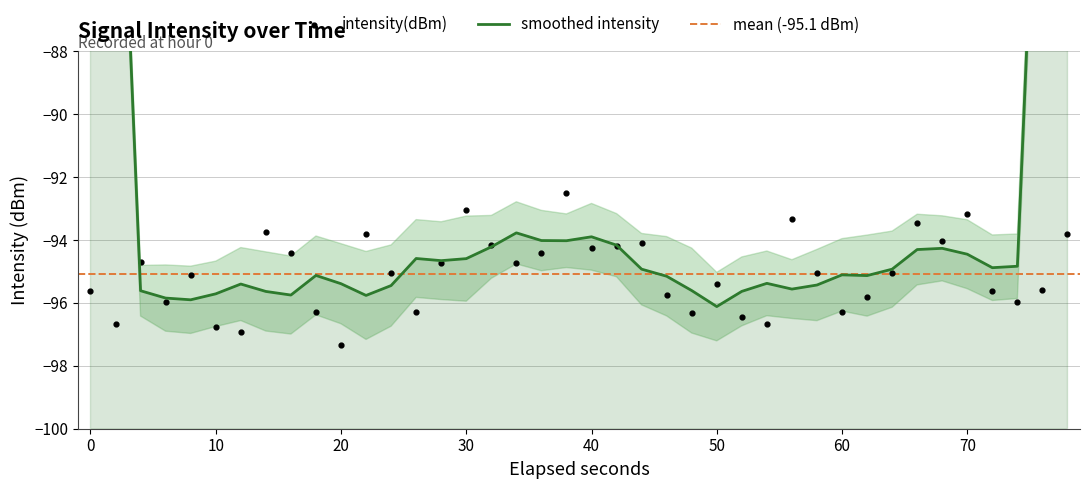

What is the change in value from 0 to 15?

+3.6